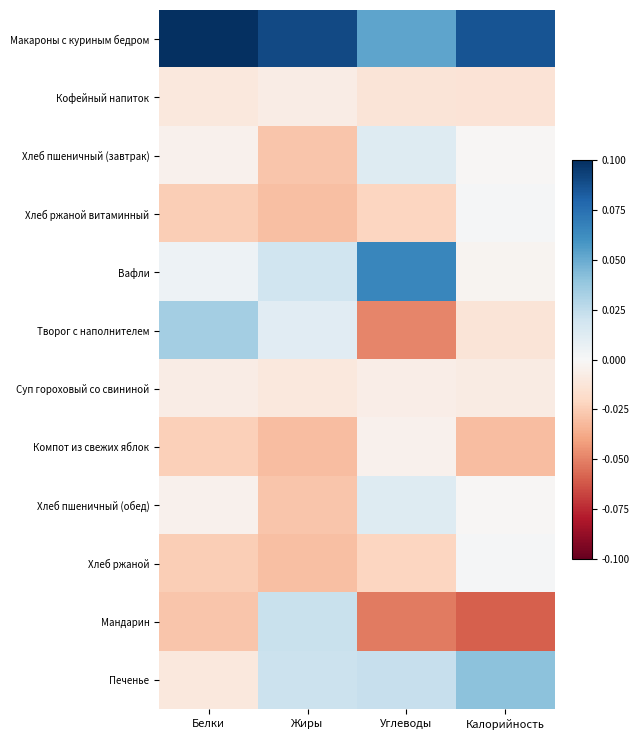

Reading right to left, extract all data points from this chart.

Макароны с куриным бедром: Калорийность=0.1	Углеводы=0.1	Жиры=0.1	Белки=0.1
Кофейный напиток: Калорийность=-0.0	Углеводы=-0.0	Жиры=-0.0	Белки=-0.0
Хлеб пшеничный (завтрак): Калорийность=-0.0	Углеводы=0.0	Жиры=-0.0	Белки=-0.0
Хлеб ржаной витаминный: Калорийность=0.0	Углеводы=-0.0	Жиры=-0.0	Белки=-0.0
Вафли: Калорийность=-0.0	Углеводы=0.1	Жиры=0.0	Белки=0.0
Творог с наполнителем: Калорийность=-0.0	Углеводы=-0.0	Жиры=0.0	Белки=0.0
Суп гороховый со свининой: Калорийность=-0.0	Углеводы=-0.0	Жиры=-0.0	Белки=-0.0
Компот из свежих яблок: Калорийность=-0.0	Углеводы=-0.0	Жиры=-0.0	Белки=-0.0
Хлеб пшеничный (обед): Калорийность=-0.0	Углеводы=0.0	Жиры=-0.0	Белки=-0.0
Хлеб ржаной: Калорийность=0.0	Углеводы=-0.0	Жиры=-0.0	Белки=-0.0
Мандарин: Калорийность=-0.1	Углеводы=-0.1	Жиры=0.0	Белки=-0.0
Печенье: Калорийность=0.0	Углеводы=0.0	Жиры=0.0	Белки=-0.0